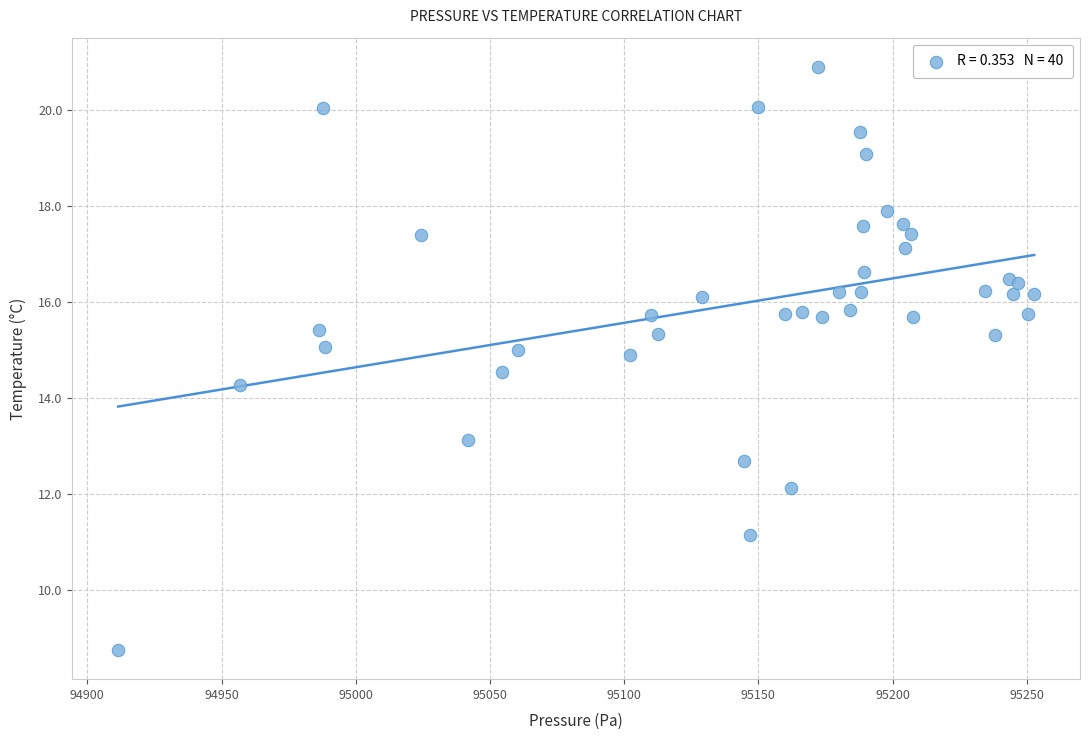

What Y value in the scatter plot is closest to 14?

14.3